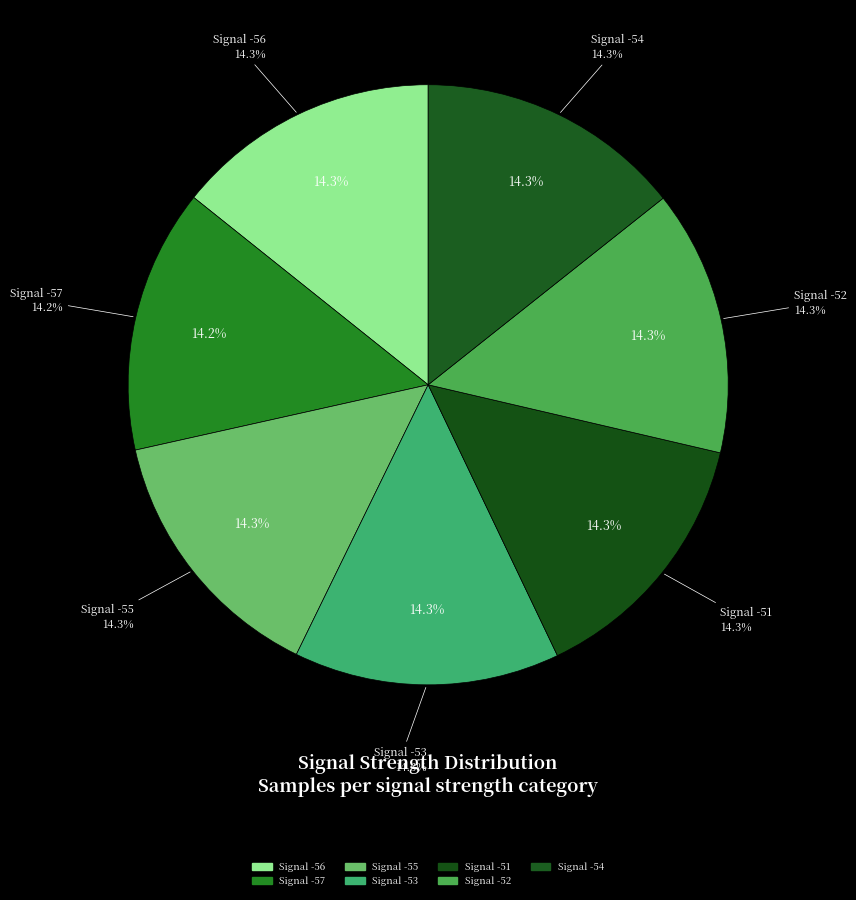

Combined, what portion of the pie is Signal -52 and Signal -51?

28.6%